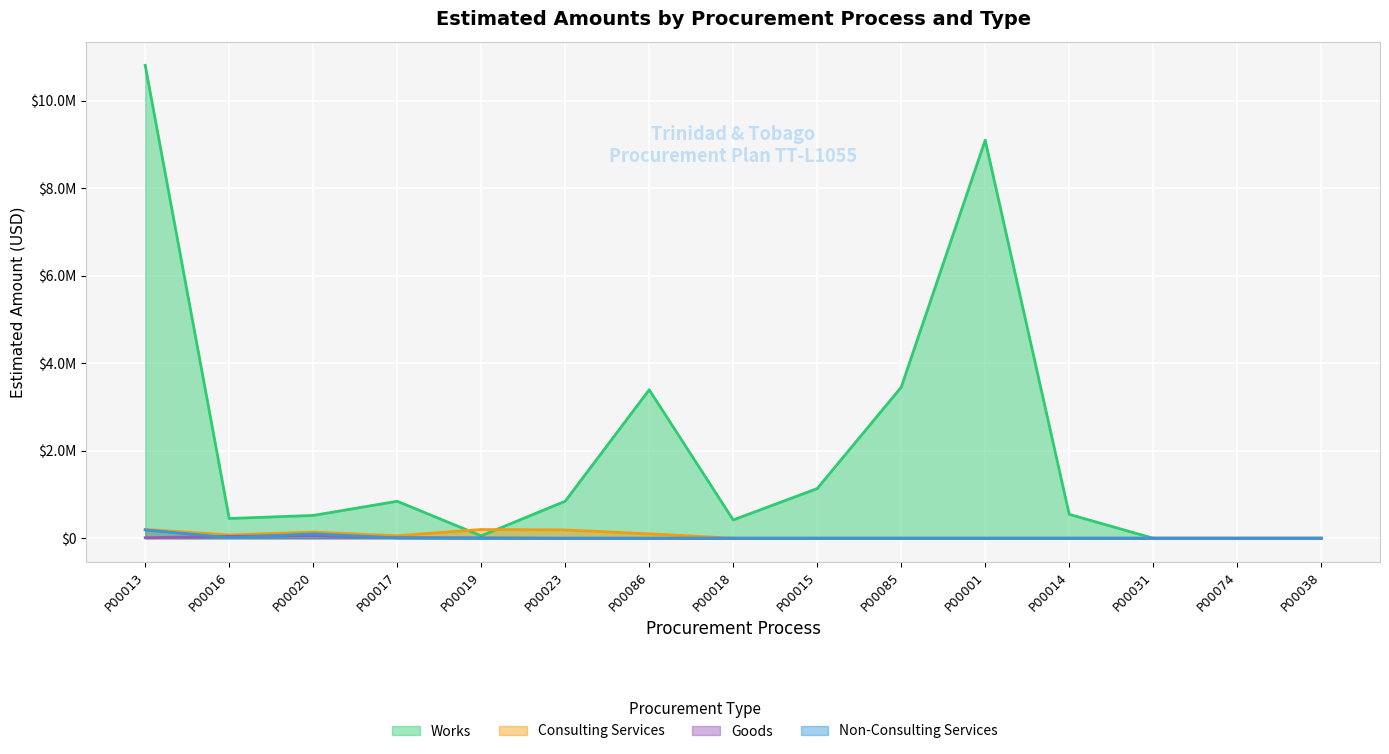

How many lines are shown in the chart?

4